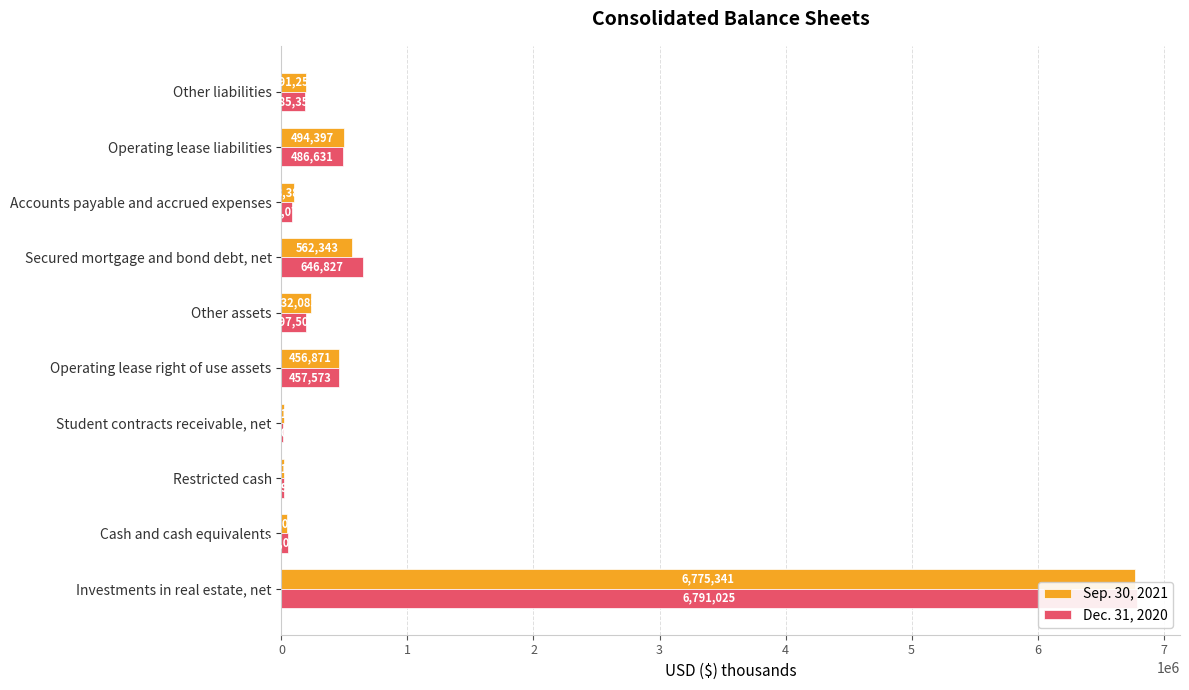

Is the value of Dec. 31, 2020 at Operating lease right of use assets greater than the value of Sep. 30, 2021 at Operating lease right of use assets?

Yes